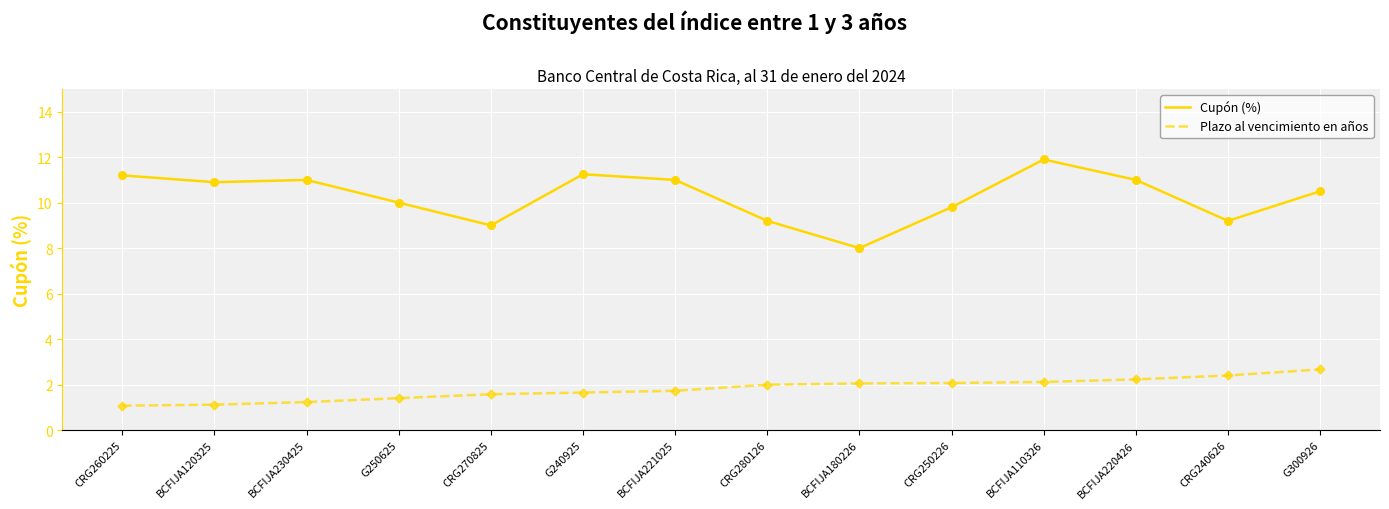

At which category is the sum across all series the highest?

BCFIJA110326